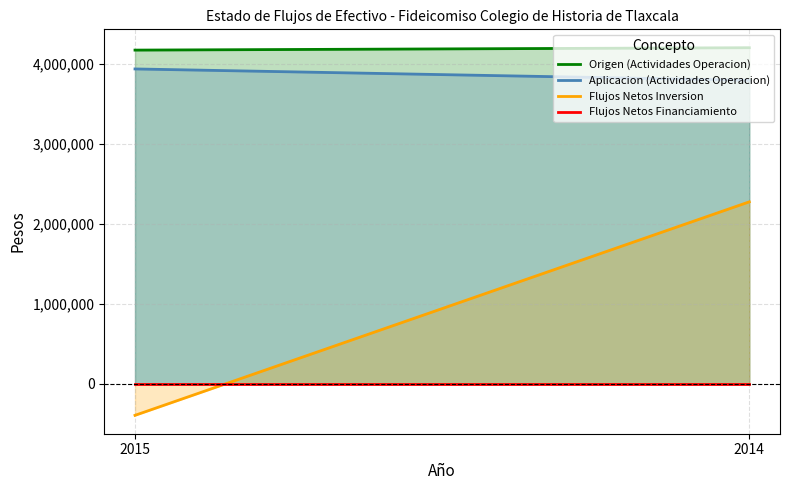

What is the spread (max minus min) of values at 2015?

4559578